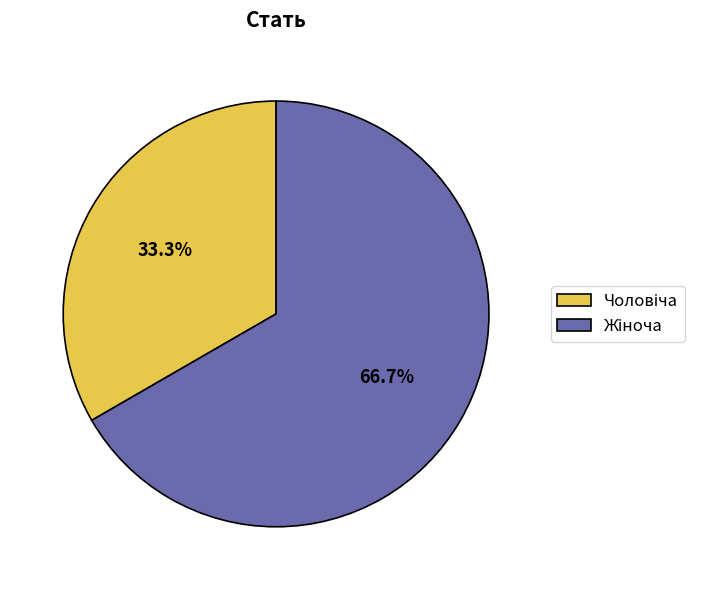

Is there a majority slice in this chart?

Yes